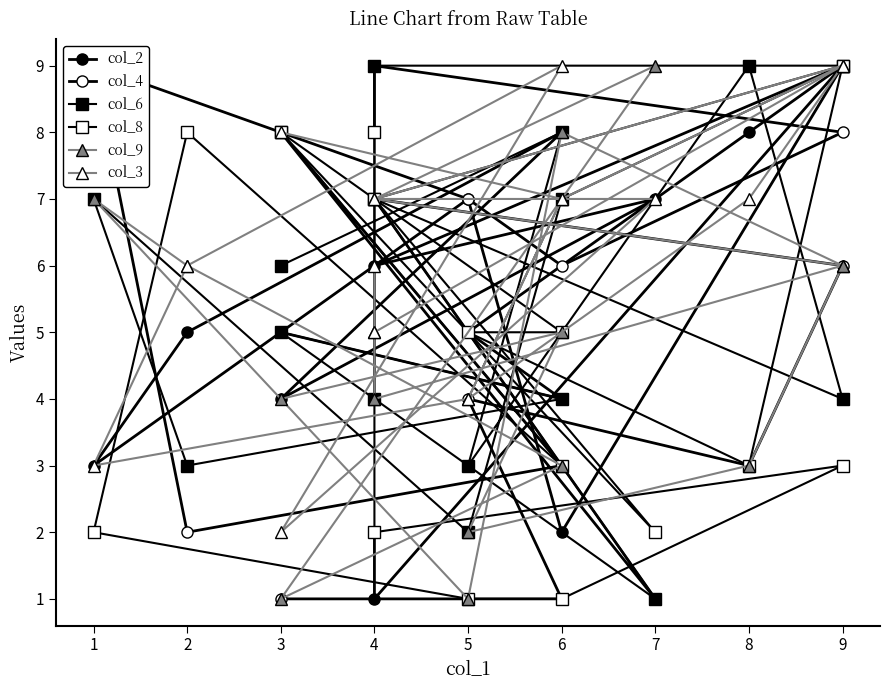

Which series changed the most between 4 and 9?

col_2